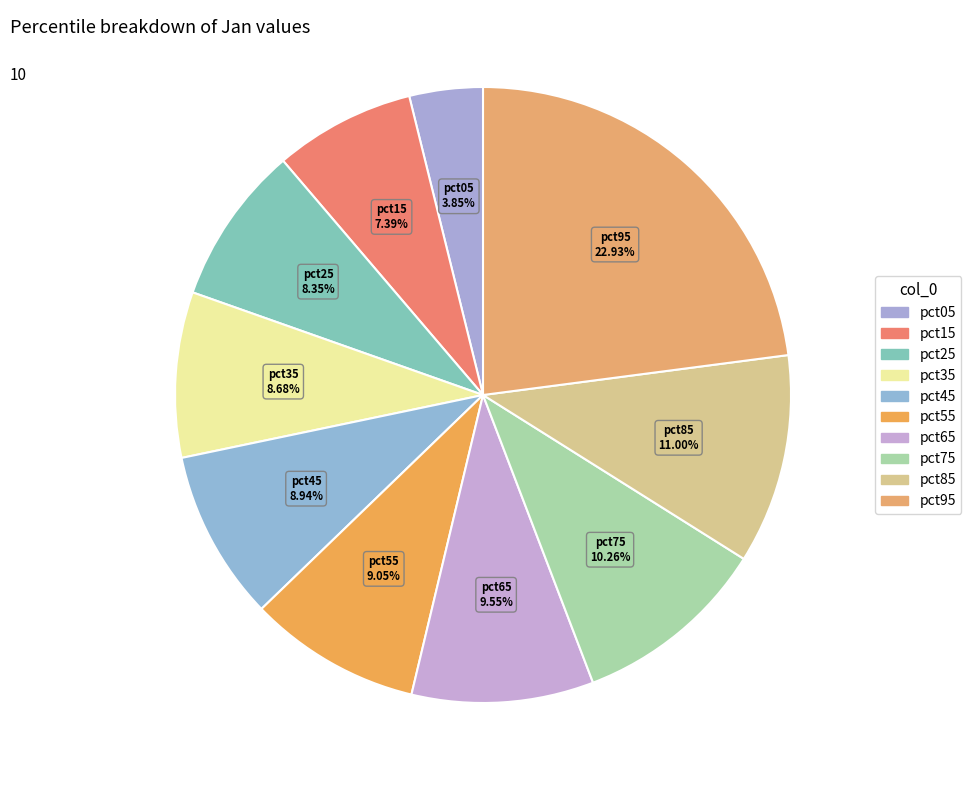

Is it true that pct75 is 23% of the pie?

False